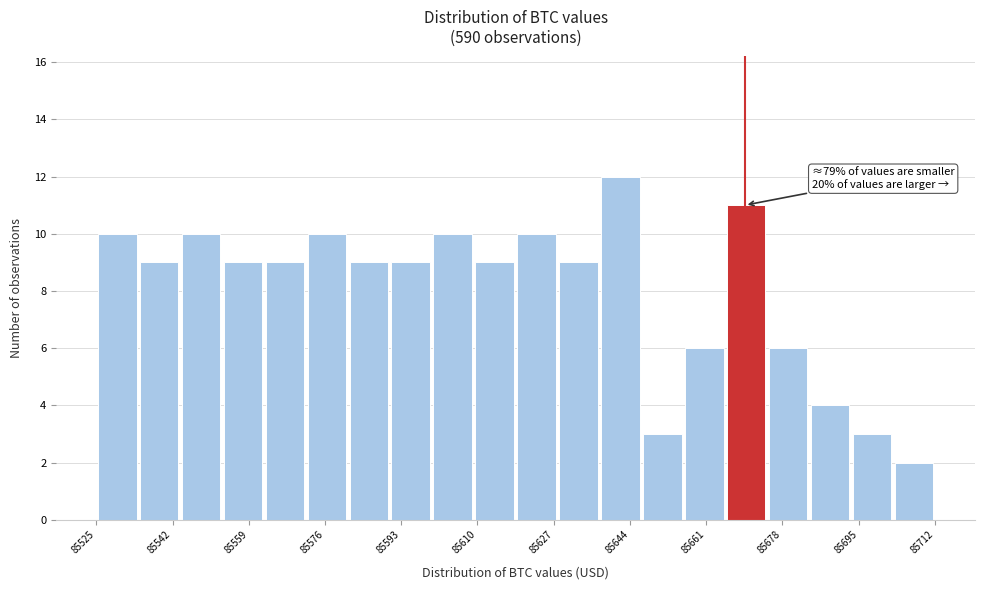

Which range on the x-axis has the tallest bar?

85638 to 85646